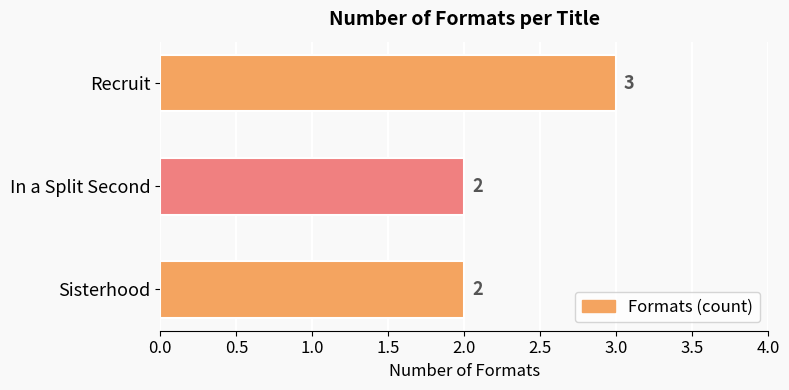

What is the sum of all values?

7